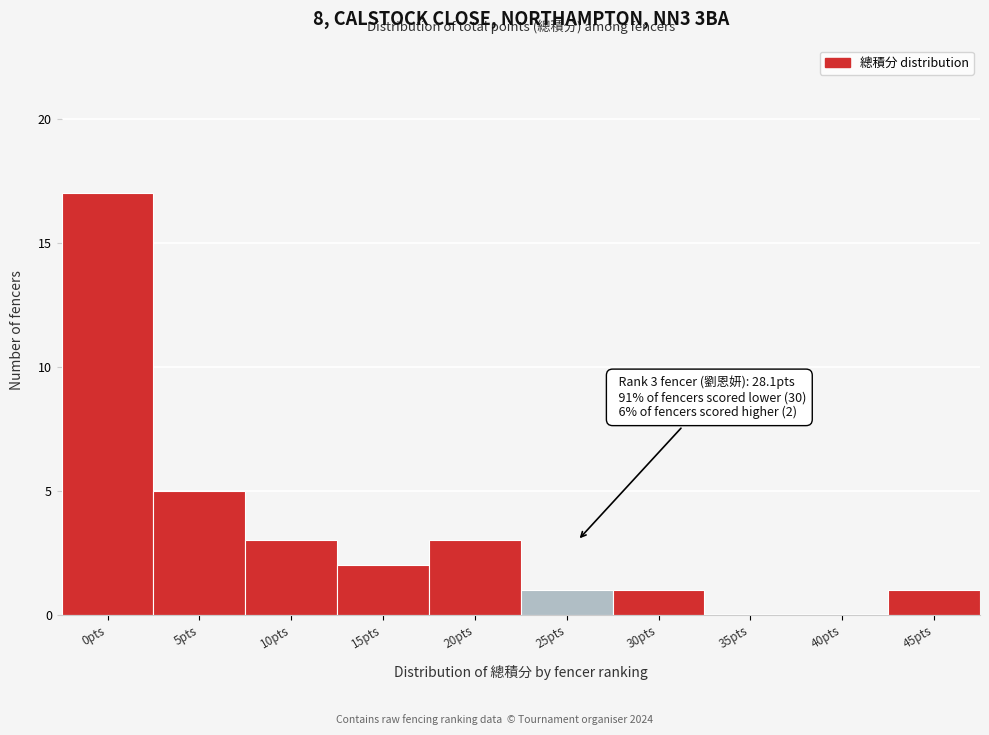

Reading left to right, extract all data points from this chart.

0pts=17	5pts=5	10pts=3	15pts=2	20pts=3	25pts=1	30pts=1	35pts=0	40pts=0	45pts=1